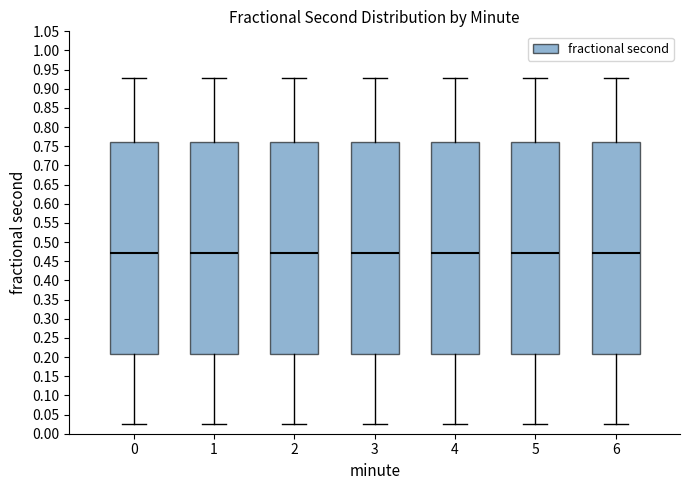

Reading left to right, transcribe this box plot: for each box, give where its median line is, the range the box spans, and where its two whiskers end, as read against the y-axis. The values are not printed on the chart, so give them approximately, as read against the axis.

0: median 0.470, box 0.210 to 0.760, whiskers 0.025 to 0.930
1: median 0.470, box 0.210 to 0.760, whiskers 0.025 to 0.930
2: median 0.470, box 0.210 to 0.760, whiskers 0.025 to 0.930
3: median 0.470, box 0.210 to 0.760, whiskers 0.025 to 0.930
4: median 0.470, box 0.210 to 0.760, whiskers 0.025 to 0.930
5: median 0.470, box 0.210 to 0.760, whiskers 0.025 to 0.930
6: median 0.470, box 0.210 to 0.760, whiskers 0.025 to 0.930